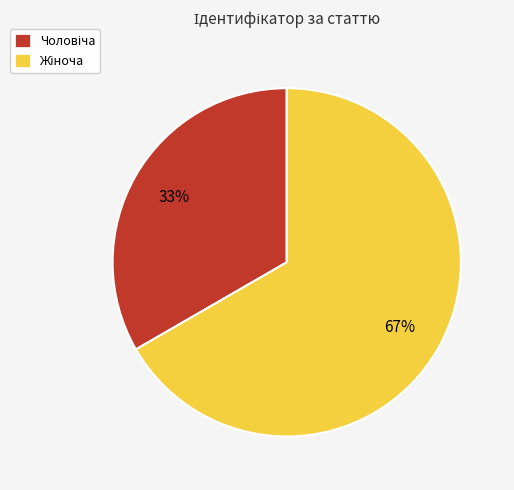

To the nearest percent, what is the average slice percentage?

50%